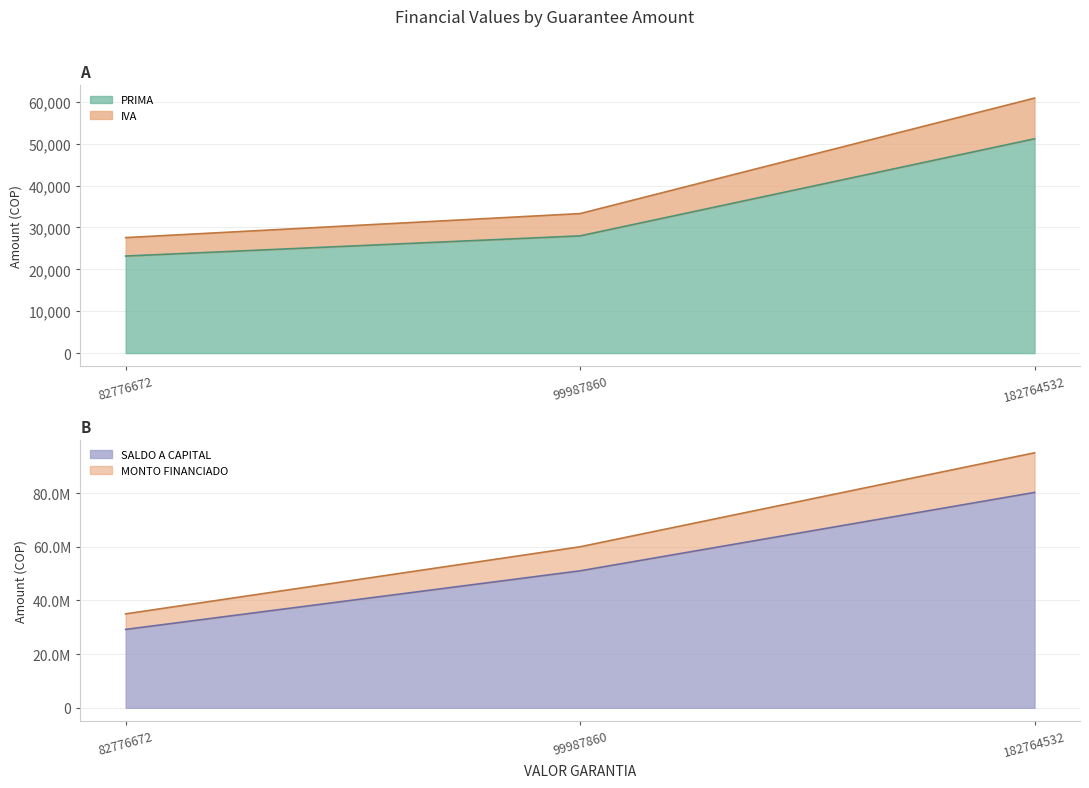

Reading left to right, extract all data points from this chart.

PRIMA: 82776672=23177.3	99987860=27996.6	182764532=51173.9
IVA: 82776672=27581.0	99987860=33316.0	182764532=60897.0
MONTO FINANCIADO: 82776672=35000000.0	99987860=60000000.0	182764532=95000000.0
SALDO A CAPITAL: 82776672=29209906.1	99987860=51035437.8	182764532=80245343.9